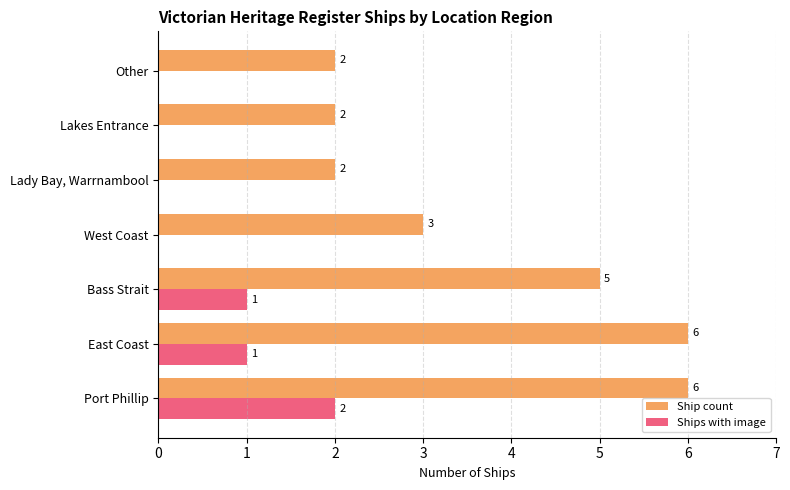

Is it true that Ship count equals 2 at Other?

True